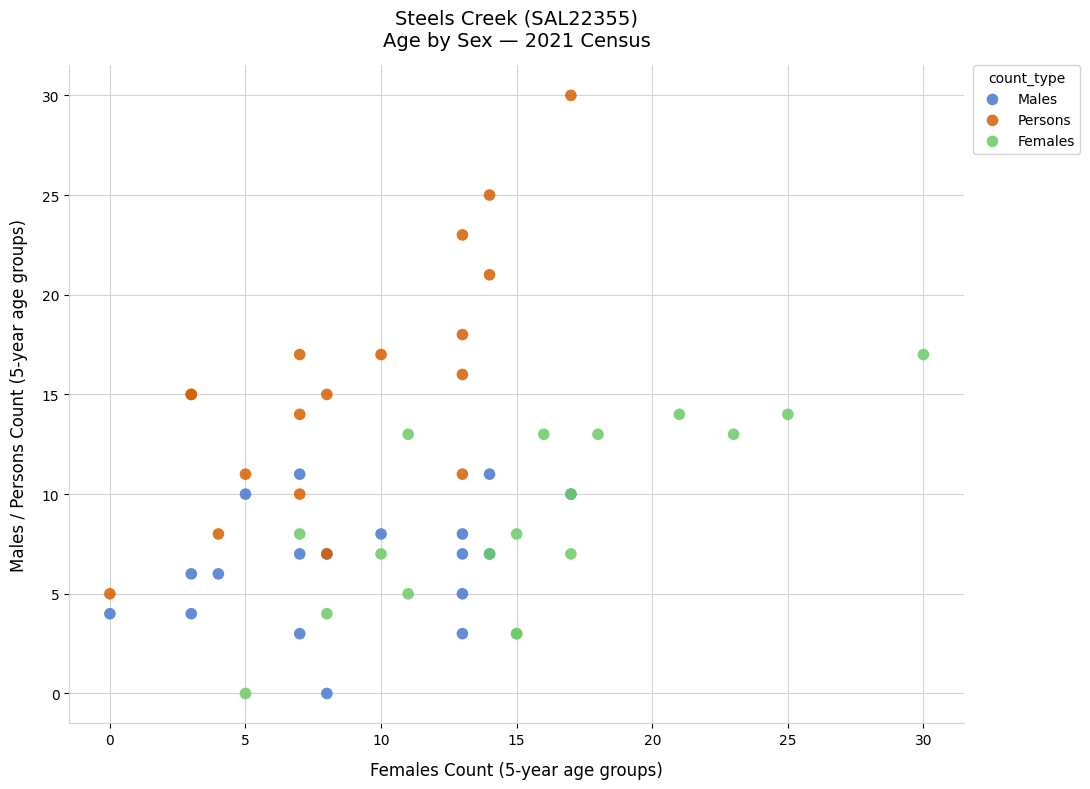

What are all the series names shown in the legend?

Males, Persons, Females